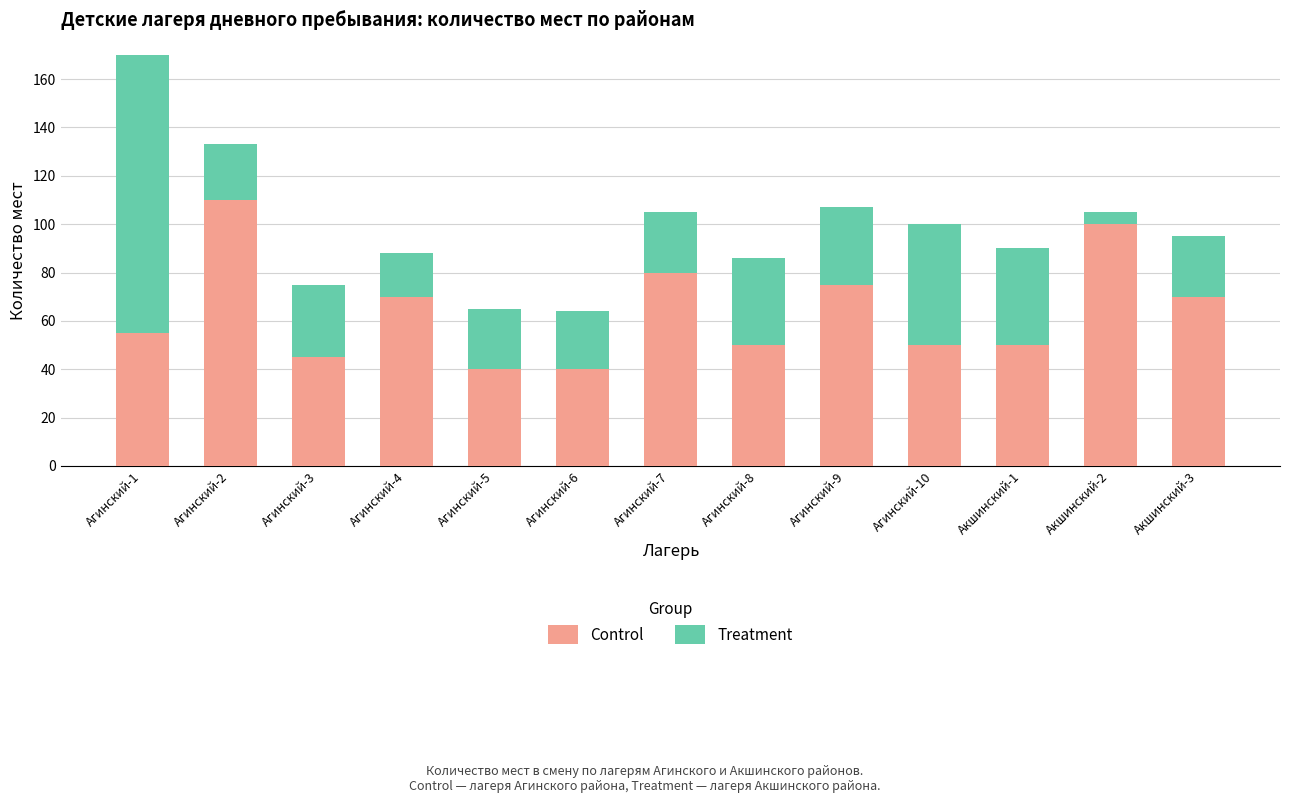

How many bars are there in total?

13